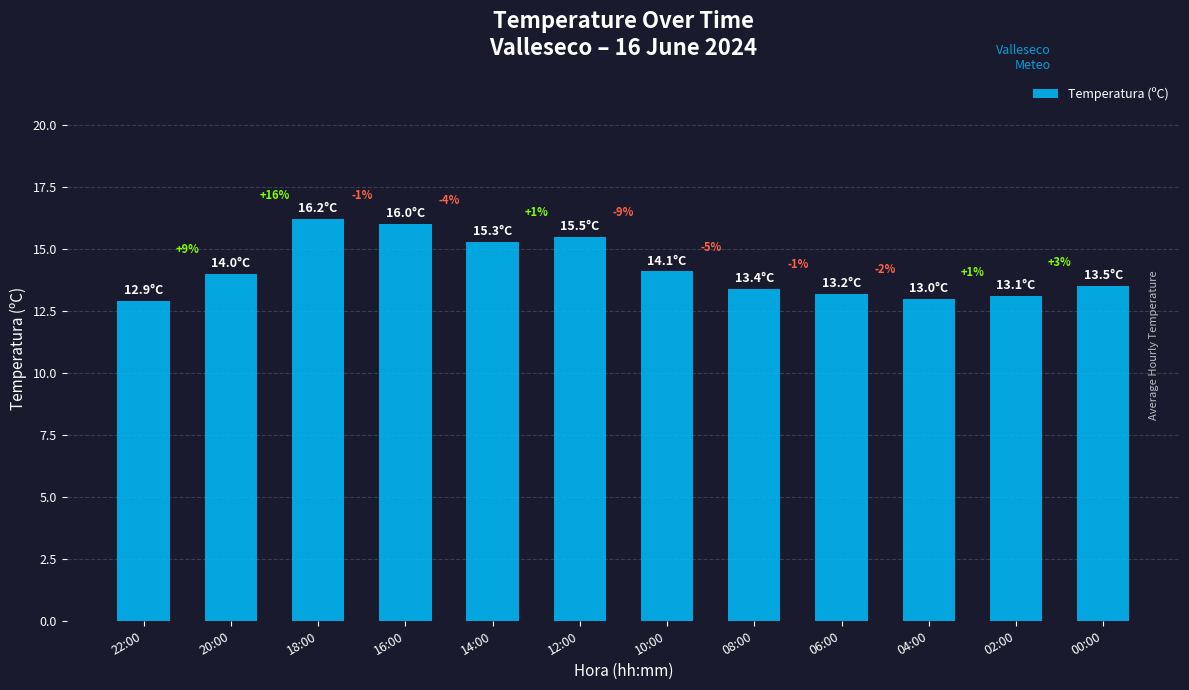

What is the difference between the maximum and minimum values?

3.3